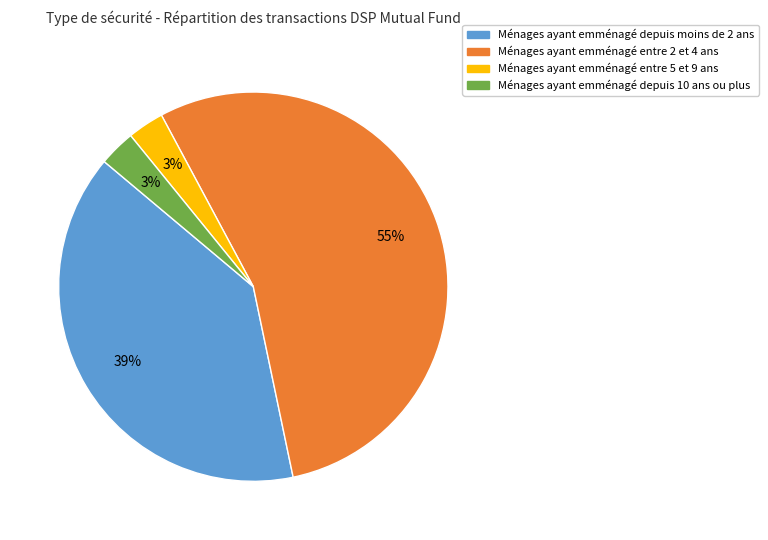

Is there any slice that represents more than half of the pie?

Yes